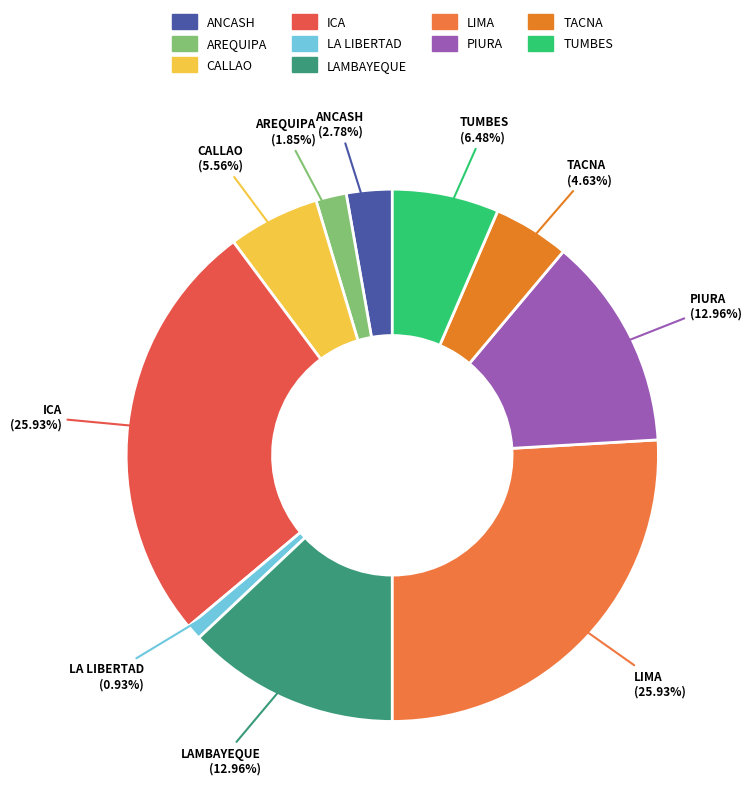

Which category has the smallest portion of the pie?

LA LIBERTAD